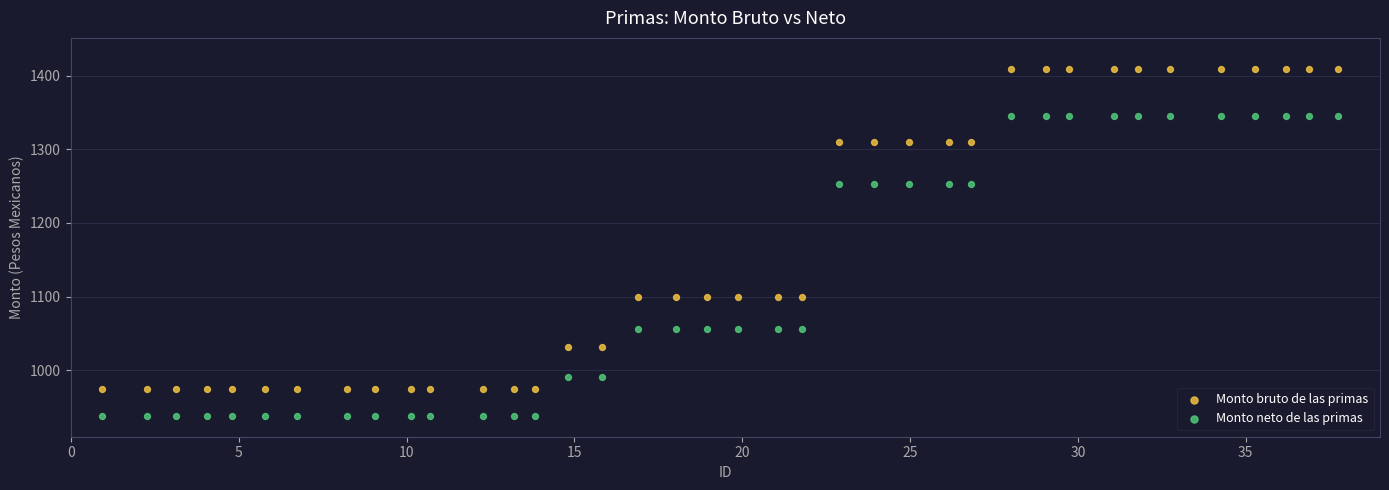

What are all the series names shown in the legend?

Monto bruto de las primas, Monto neto de las primas